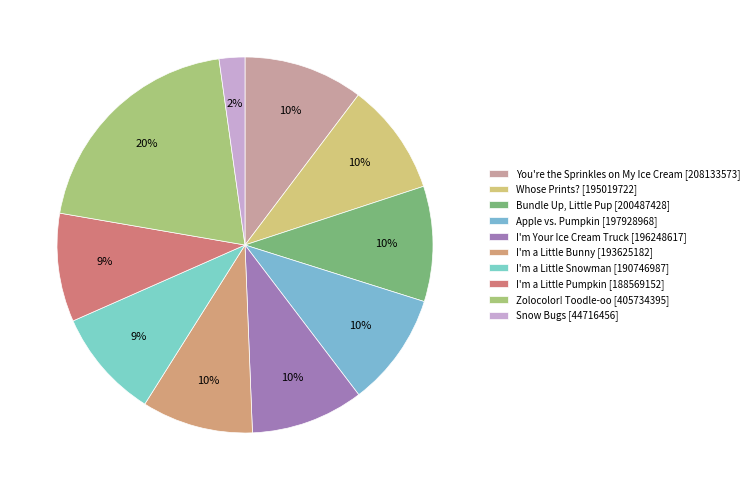

How many segments does this pie chart have?

10